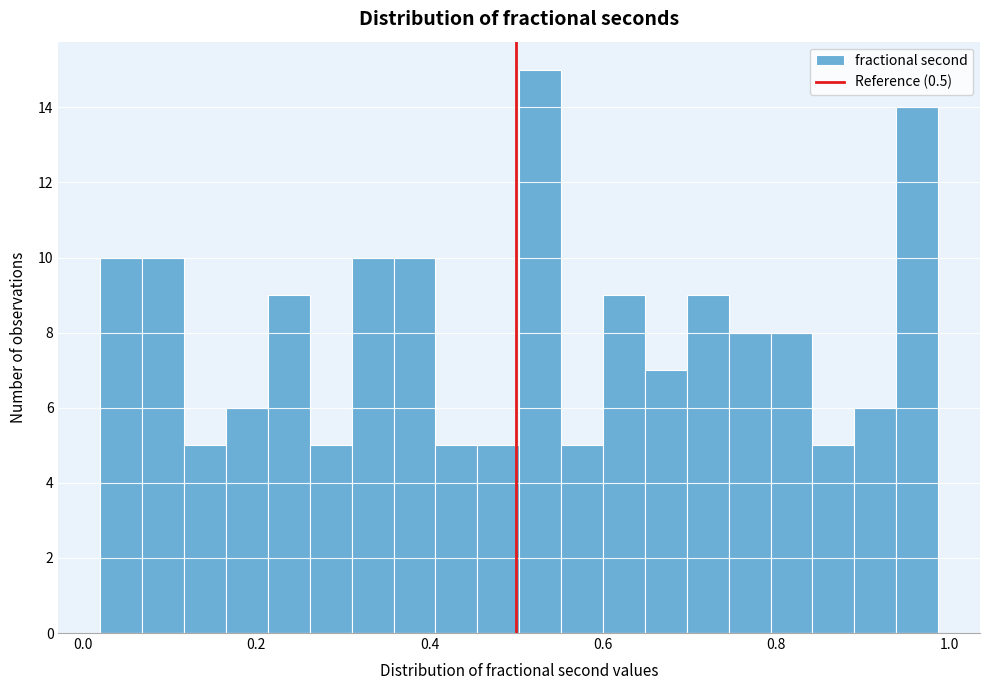

Around what value on the x-axis is the tallest bar? Give the approximate position of its centre, as read against the axis.

0.52